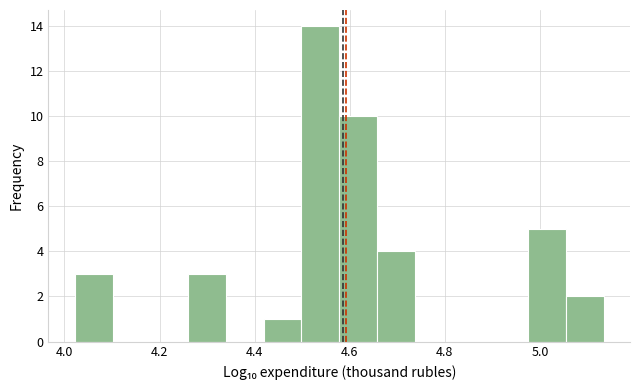

Around what value on the x-axis is the tallest bar? Give the approximate position of its centre, as read against the axis.

4.54